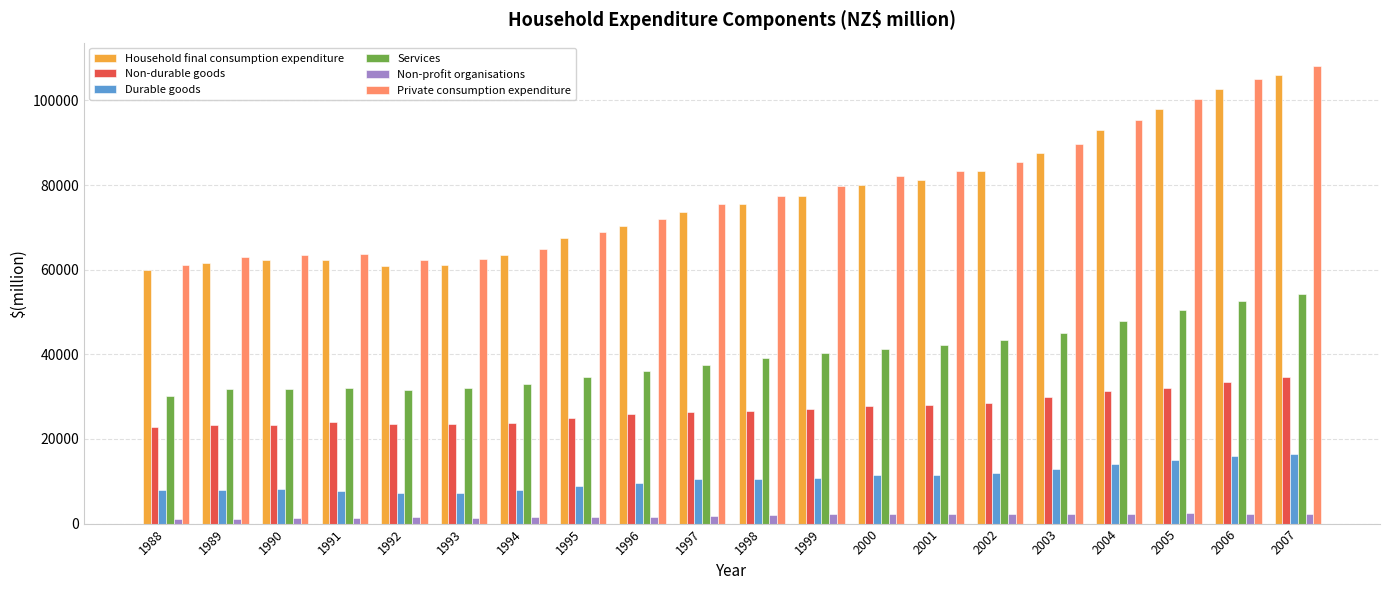

What are all the series names shown in the legend?

Household final consumption expenditure, Non-durable goods, Durable goods, Services, Non-profit organisations, Private consumption expenditure